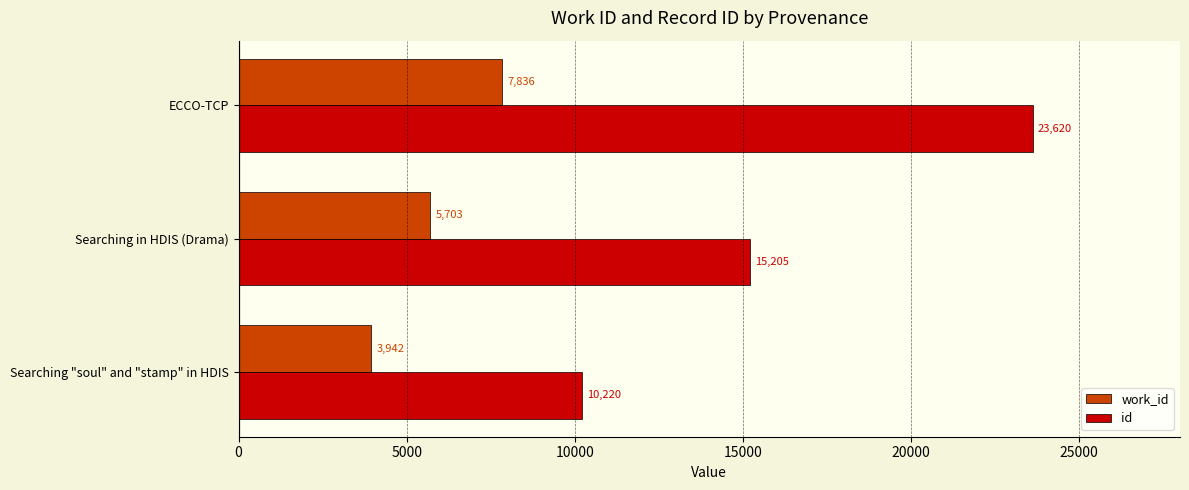

The value of work_id at Searching in HDIS (Drama) is 9098. True or false?

False